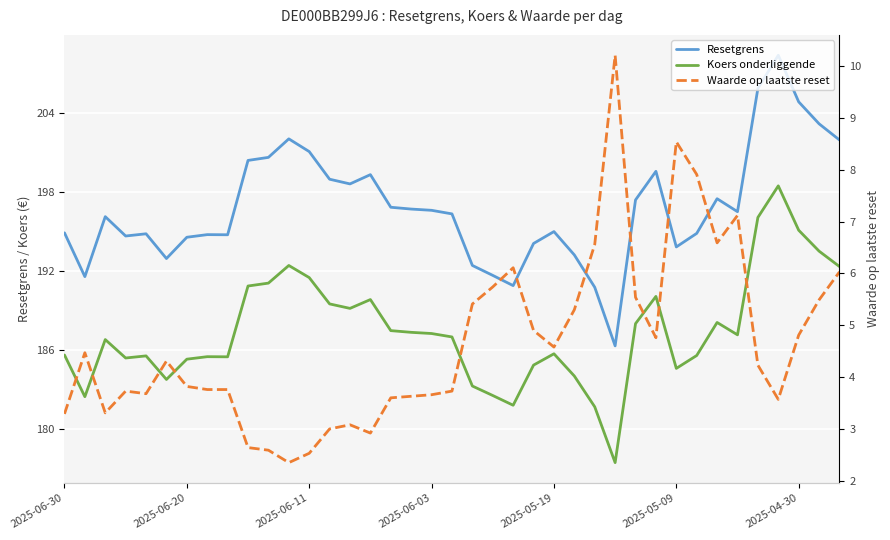

What are all the series names shown in the legend?

Resetgrens, Koers onderliggende, Waarde op laatste reset